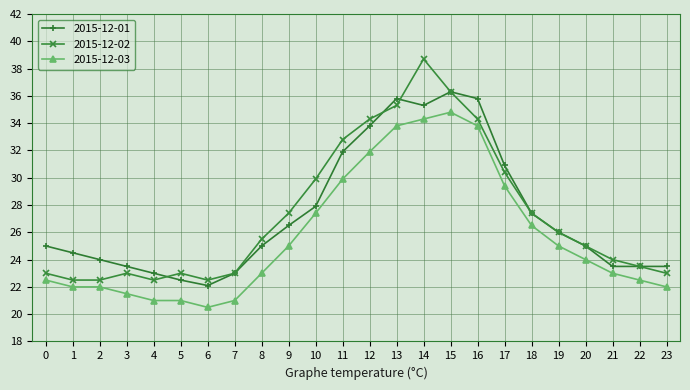

What is the sum of all 2015-12-02 values?

655.8